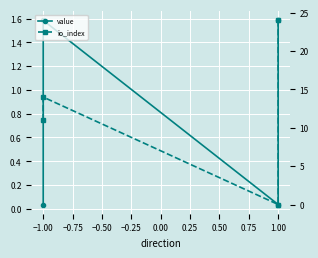

True or false: value has a value of 1.6 at −1.00.

True